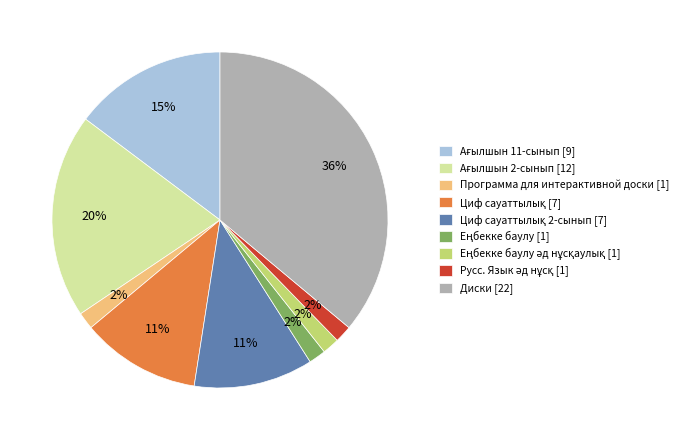

How many slices are in this pie chart?

9